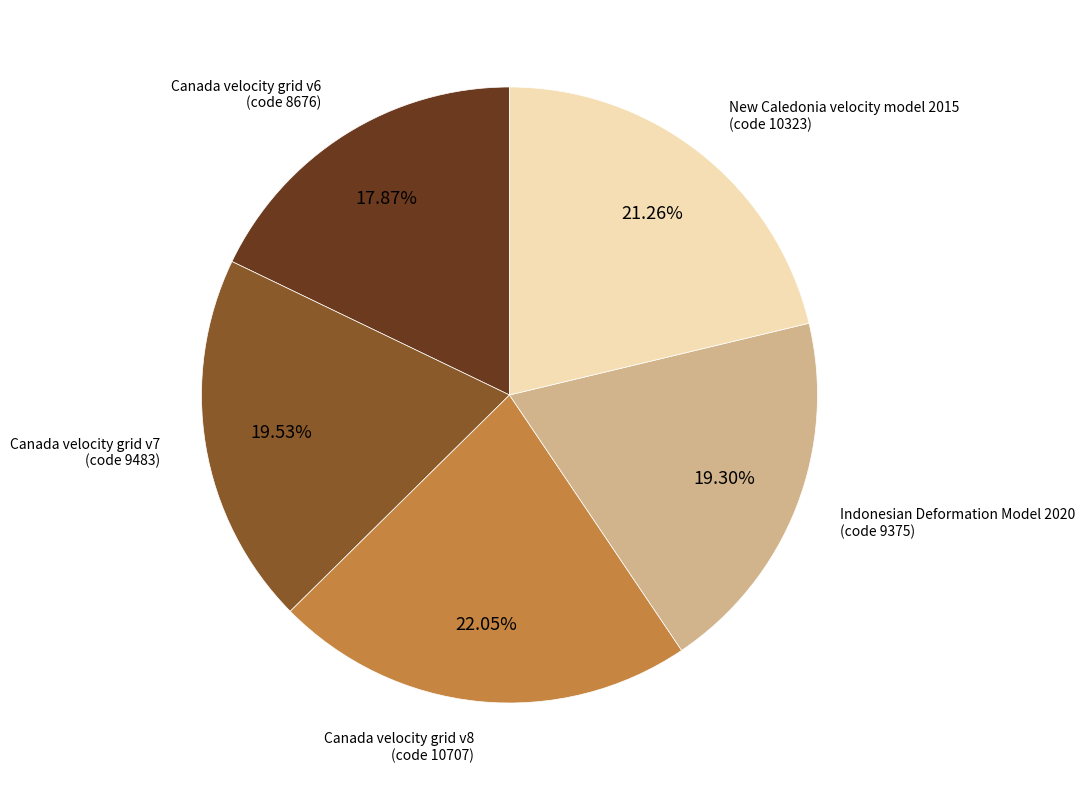

Is there any slice that represents more than half of the pie?

No